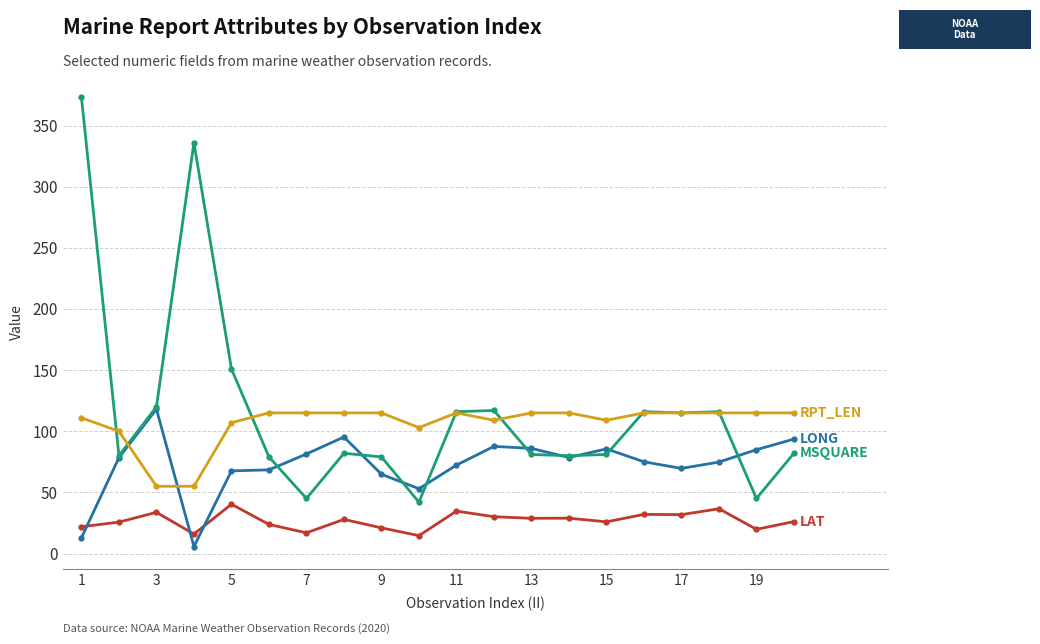

How many lines are shown in the chart?

4